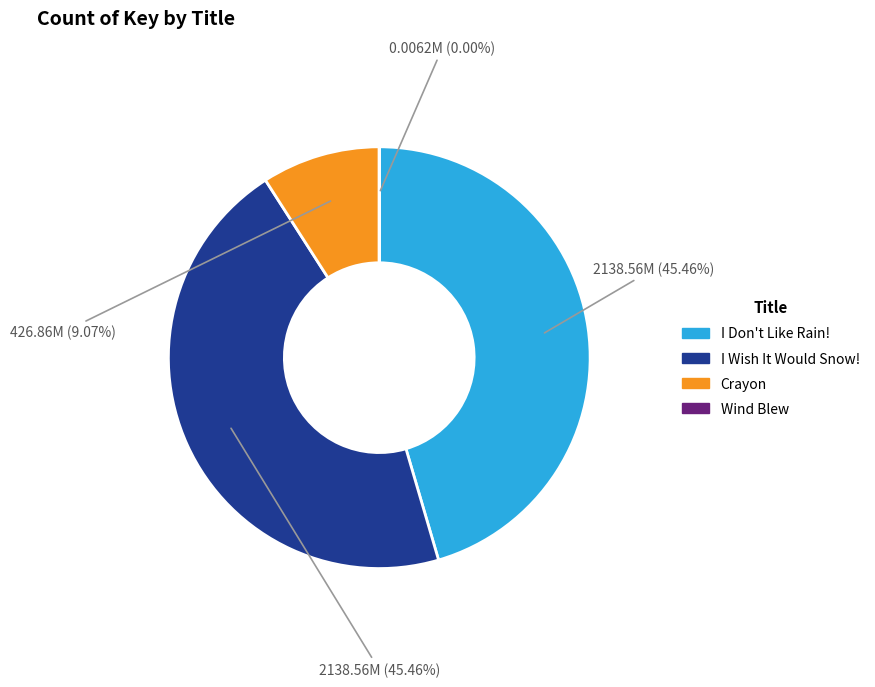

Between Crayon and I Wish It Would Snow!, which is larger?

I Wish It Would Snow!